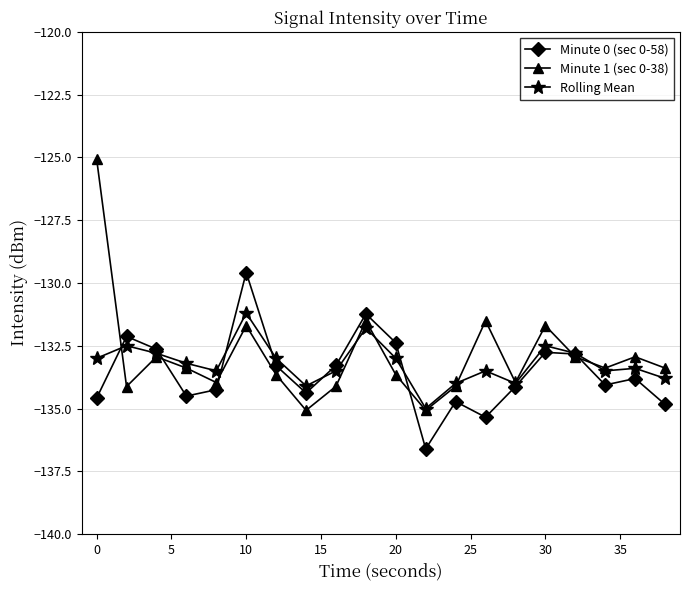

Which series has the widest spread of values?

Minute 1 (sec 0-38)